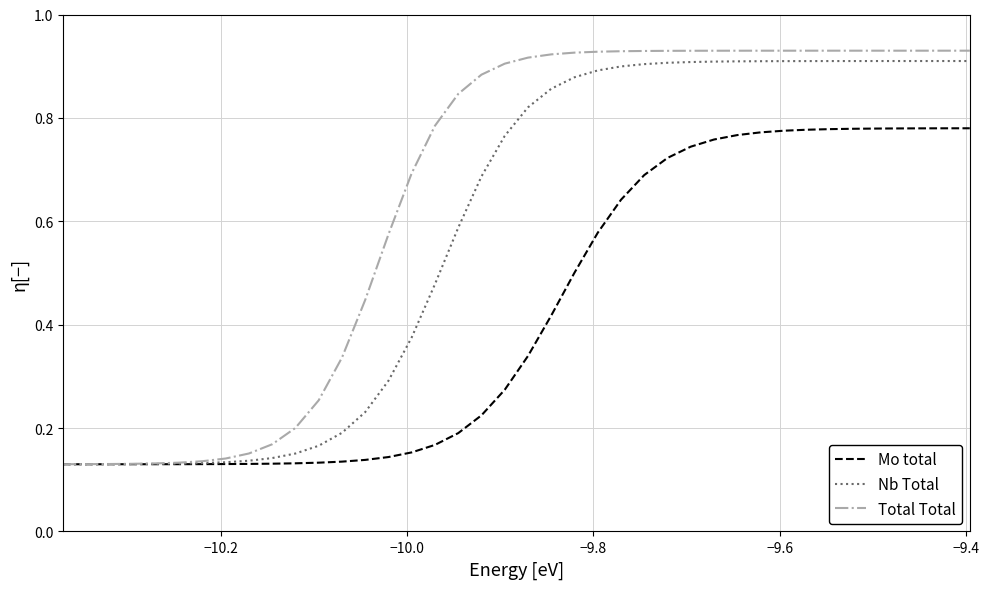

Which series has the largest total across all categories?

Total Total